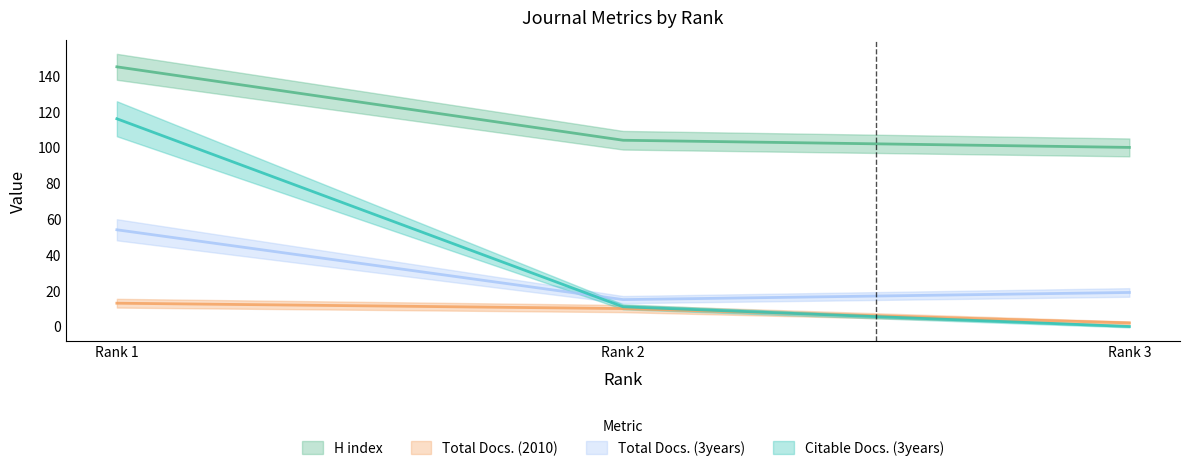

Reading left to right, what are all the values shown in this chart?

H index: Rank 1=145	Rank 2=104	Rank 3=100
Total Docs. (2010): Rank 1=13	Rank 2=10	Rank 3=2
Total Docs. (3years): Rank 1=54	Rank 2=15	Rank 3=19
Citable Docs. (3years): Rank 1=116	Rank 2=11	Rank 3=0